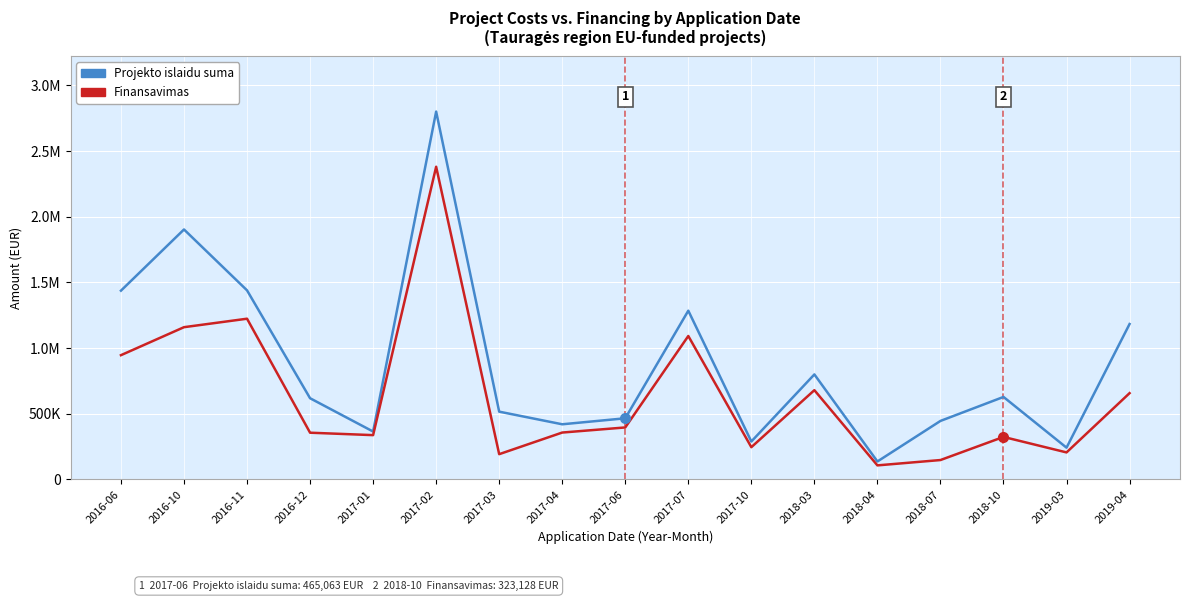

List the series in order of their peak value, highest first.

Projekto islaidu suma, Finansavimas